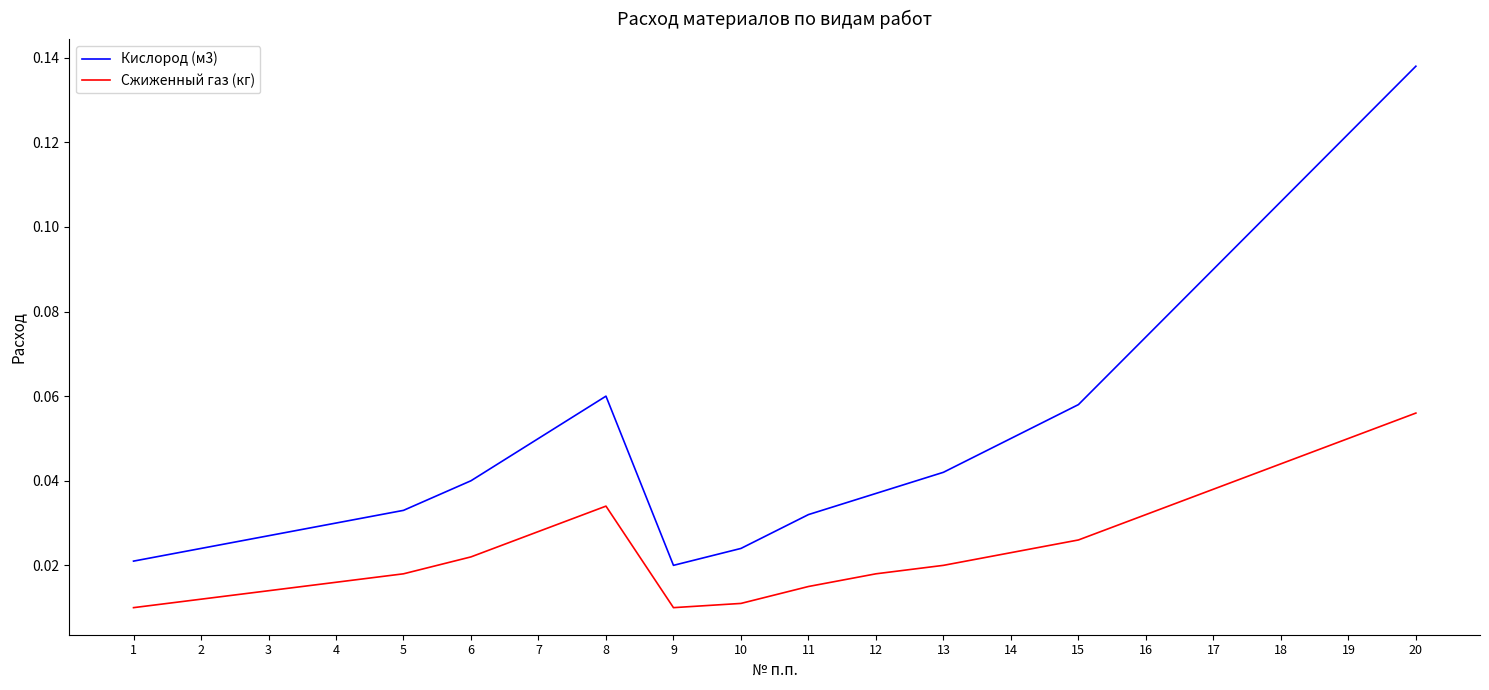

Rank the series at 13 from highest to lowest value.

Кислород (м3), Сжиженный газ (кг)